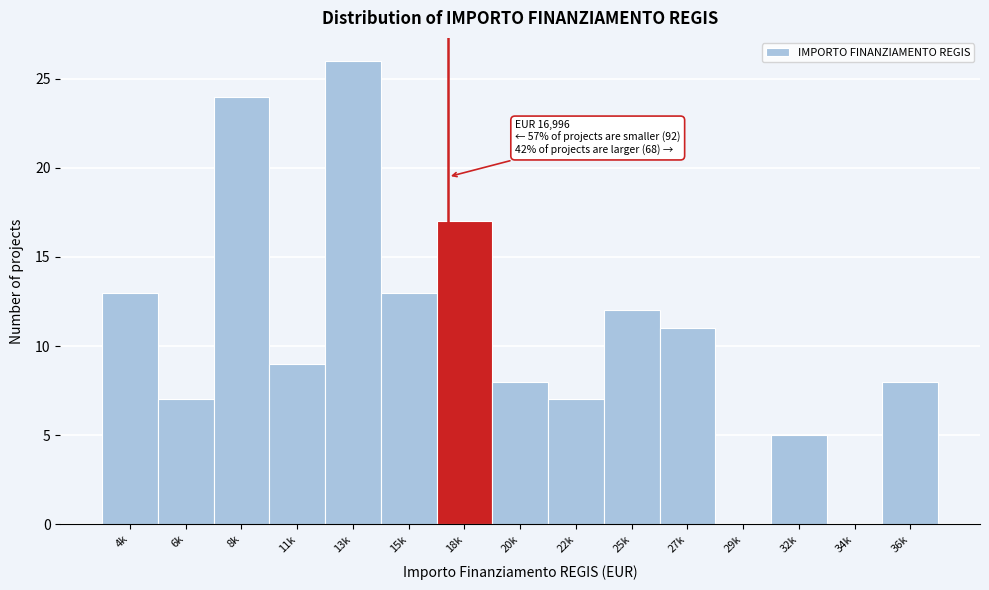

Reading left to right, what are all the values shown in this chart?

4k=13	6k=7	8k=24	11k=9	13k=26	15k=13	18k=17	20k=8	22k=7	25k=12	27k=11	29k=0	32k=5	34k=0	36k=8